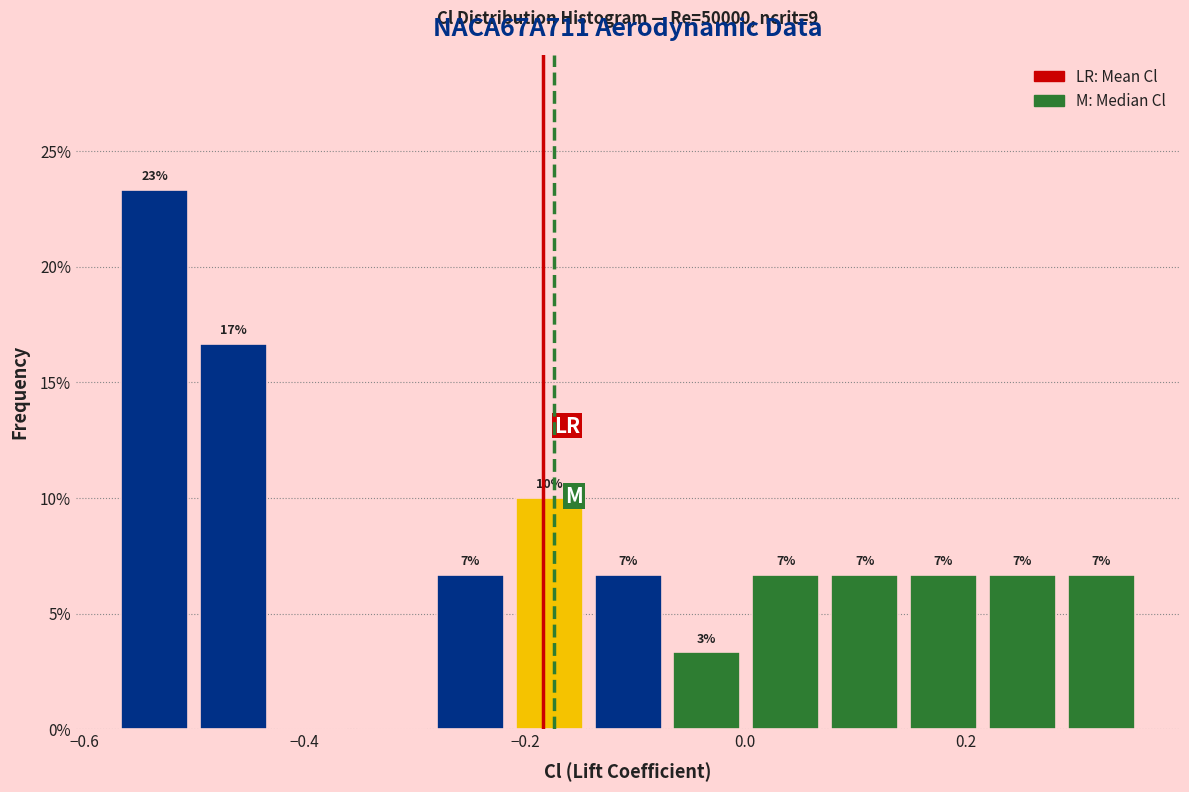

Around what value on the x-axis is the tallest bar? Give the approximate position of its centre, as read against the axis.

-0.54